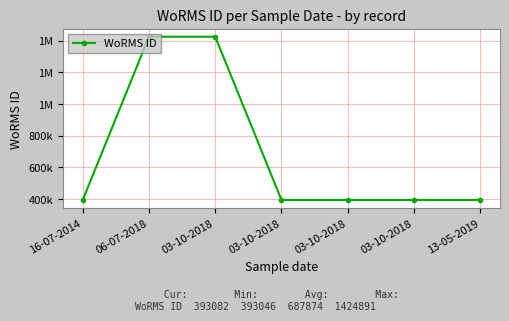

Does the chart have visible grid lines?

Yes